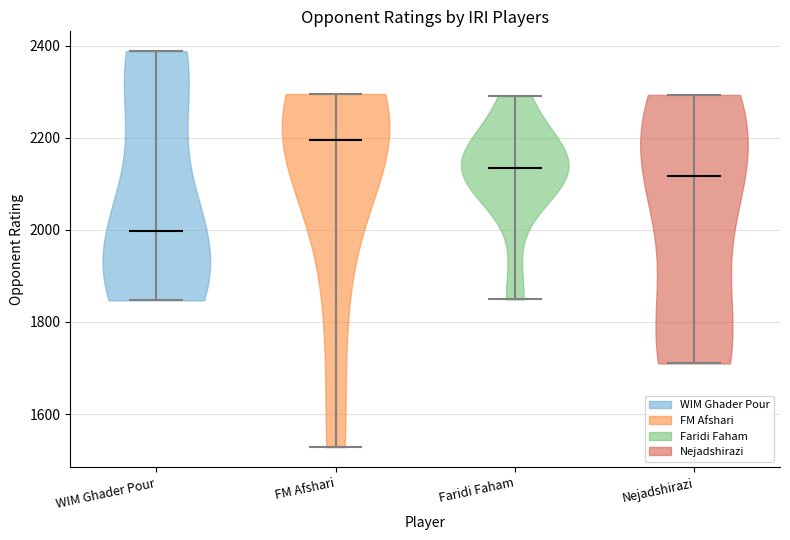

What is the lowest point the violin for FM Afshari reaches on the y-axis? The values are not printed on the chart, so give them approximately, as read against the axis.

1520